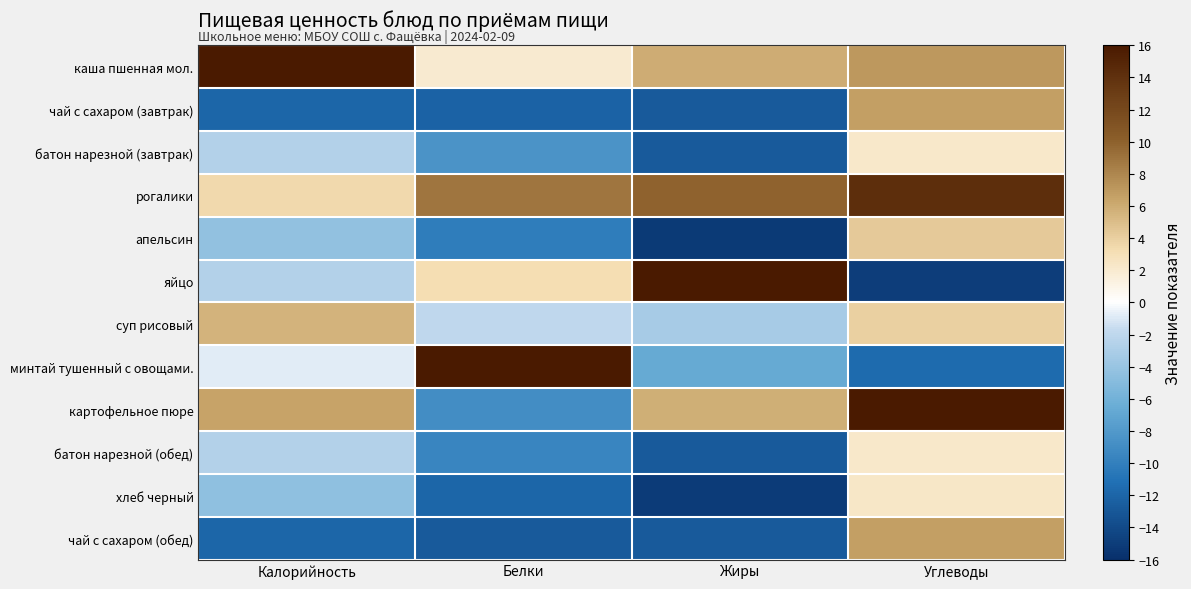

Reading left to right, list all the values displayed in this chart.

каша пшенная мол.: Калорийность=16.0	Белки=1.9	Жиры=5.9	Углеводы=7.1
чай с сахаром (завтрак): Калорийность=-11.9	Белки=-12.2	Жиры=-12.8	Углеводы=6.7
батон нарезной (завтрак): Калорийность=-2.5	Белки=-8.4	Жиры=-12.8	Углеводы=2.1
рогалики: Калорийность=3.5	Белки=9.0	Жиры=9.9	Углеводы=14.2
апельсин: Калорийность=-4.4	Белки=-10.2	Жиры=-15.2	Углеводы=4.3
яйцо: Калорийность=-2.6	Белки=3.2	Жиры=16.0	Углеводы=-15.0
суп рисовый: Калорийность=5.5	Белки=-1.9	Жиры=-3.2	Углеводы=3.9
минтай тушенный с овощами.: Калорийность=-0.9	Белки=16.0	Жиры=-6.7	Углеводы=-11.6
картофельное пюре: Калорийность=6.4	Белки=-9.0	Жиры=5.8	Углеводы=16.0
батон нарезной (обед): Калорийность=-2.5	Белки=-9.6	Жиры=-12.8	Углеводы=2.1
хлеб черный: Калорийность=-4.4	Белки=-11.9	Жиры=-15.0	Углеводы=2.3
чай с сахаром (обед): Калорийность=-11.9	Белки=-12.8	Жиры=-12.8	Углеводы=6.7